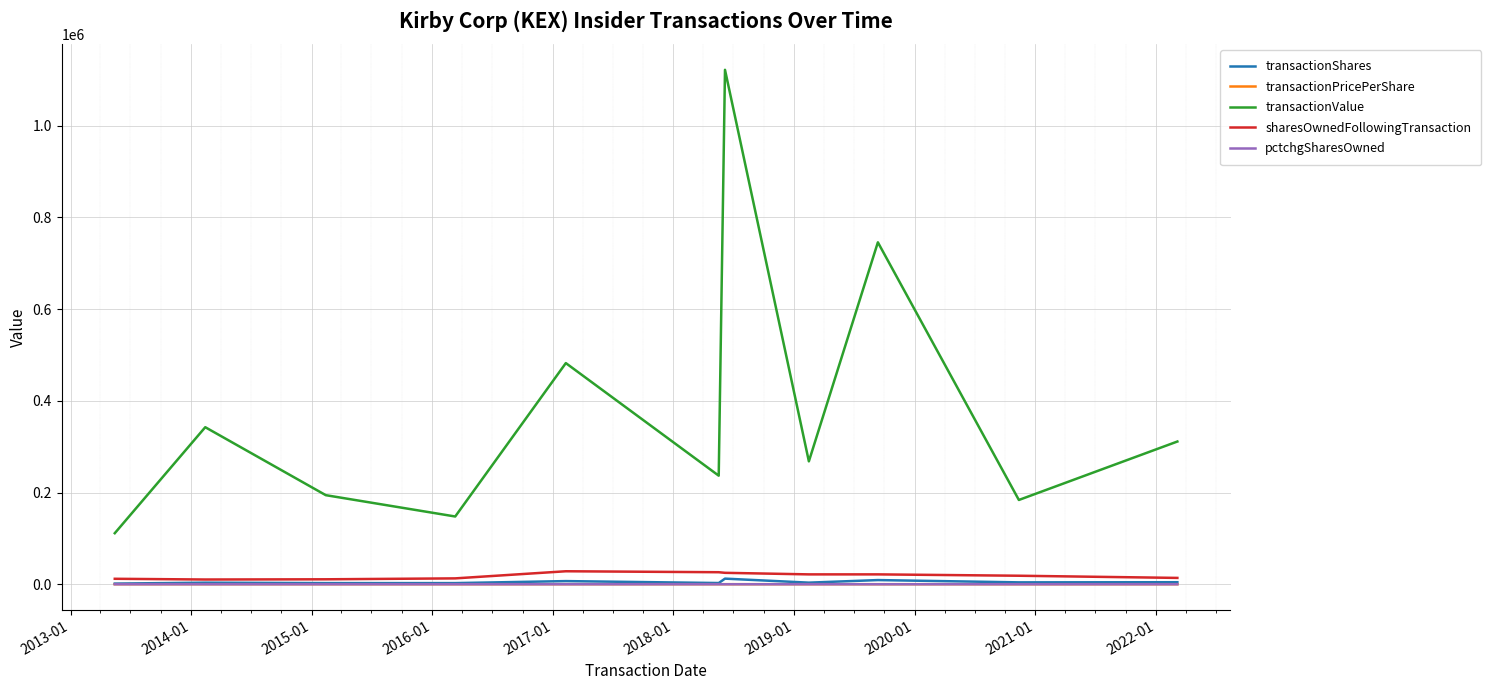

Which series has the widest spread of values?

transactionValue